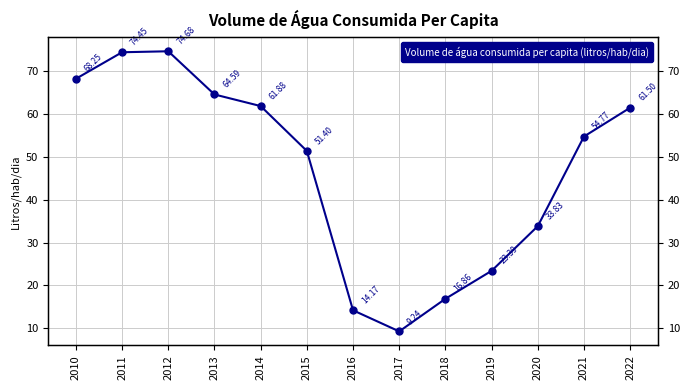

Reading left to right, what are all the values shown in this chart?

2010=68.2	2011=74.5	2012=74.7	2013=64.6	2014=61.9	2015=51.4	2016=14.2	2017=9.2	2018=16.9	2019=23.4	2020=33.8	2021=54.8	2022=61.5